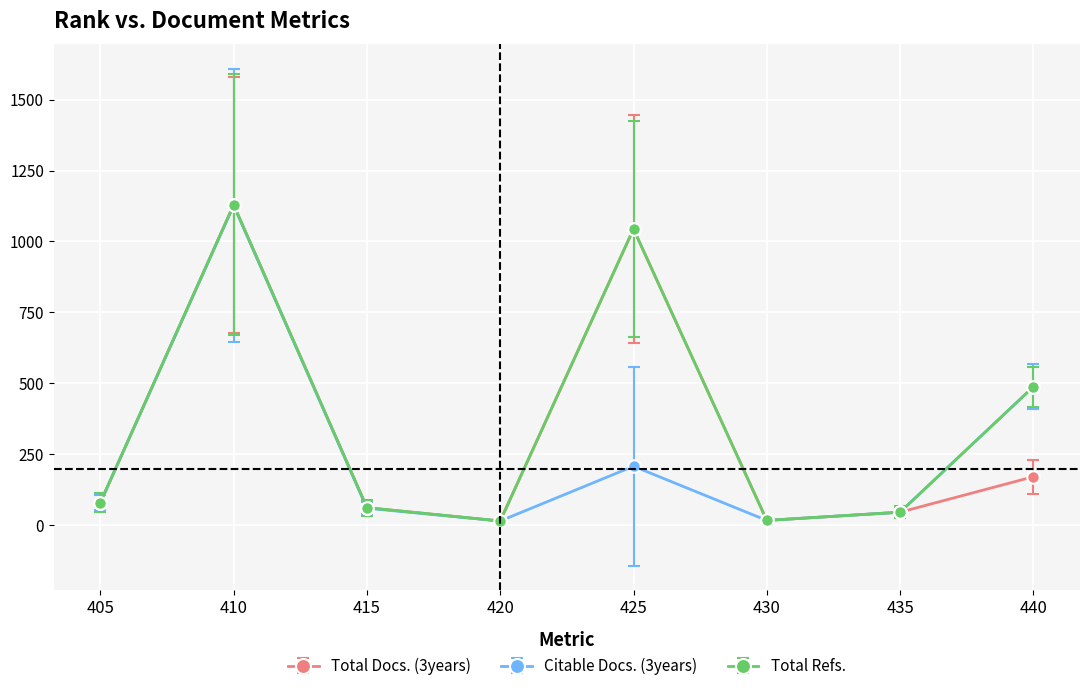

True or false: Total Refs. and Total Docs. (3years) intersect in this chart.

False